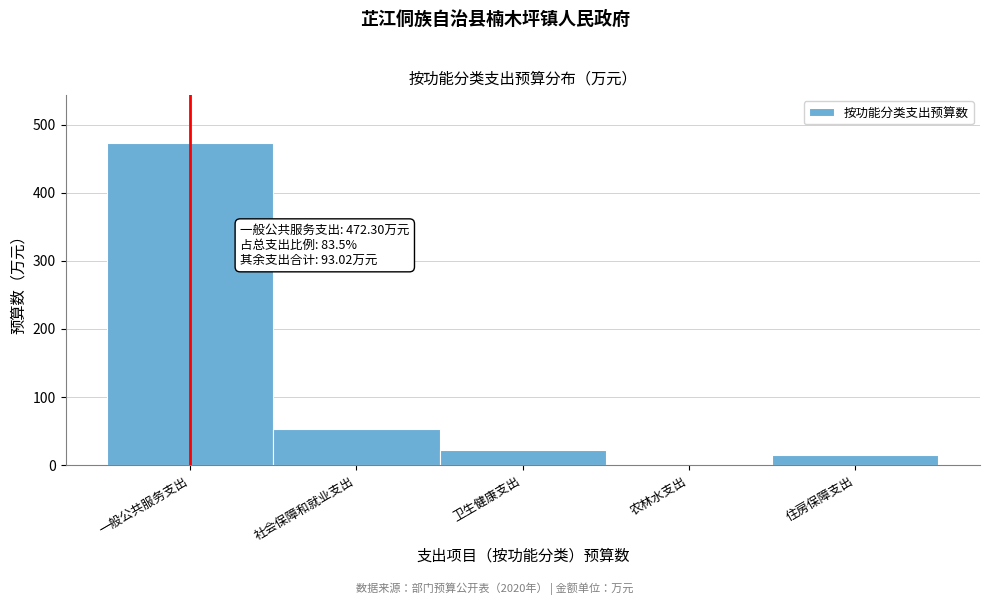

Reading left to right, what are all the values shown in this chart?

一般公共服务支出=472.3	社会保障和就业支出=53.3	卫生健康支出=22.5	农林水支出=2.5	住房保障支出=14.7